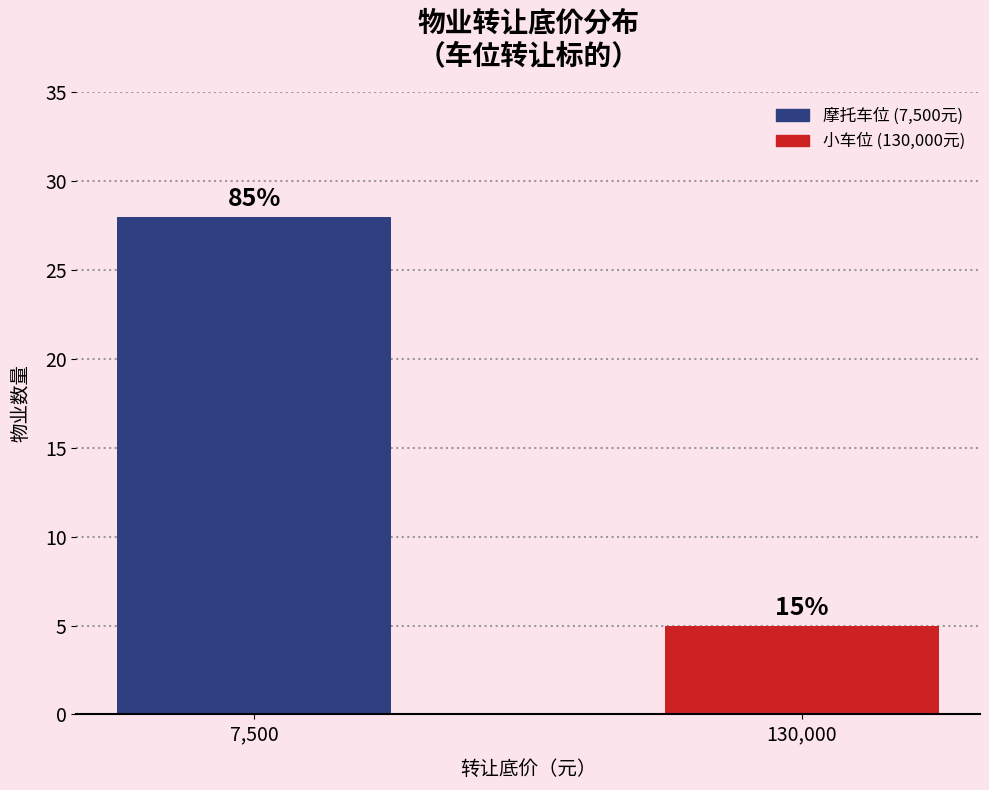

Are the bars horizontal?

No